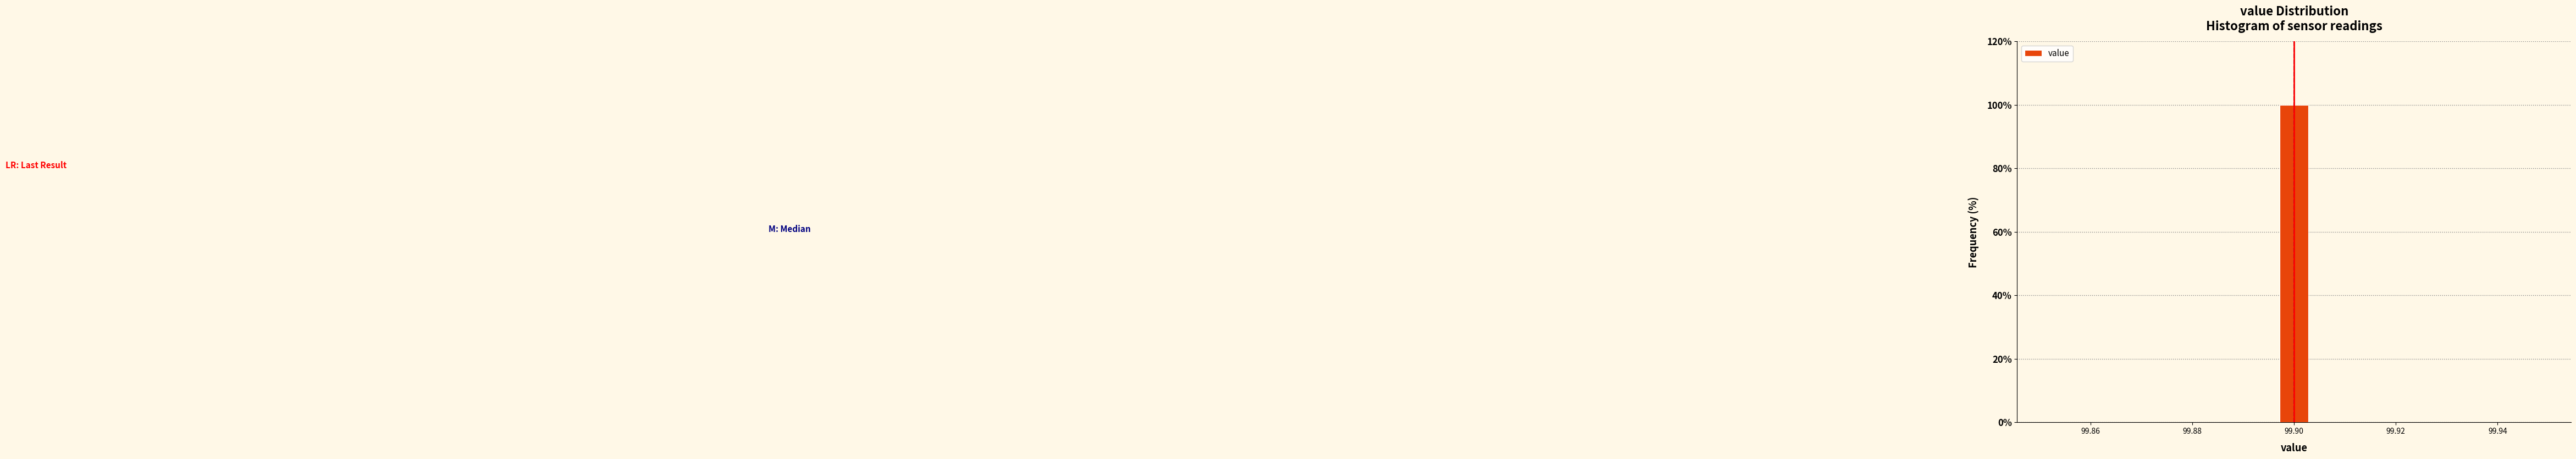

Read against the x-axis, roughly where is the centre of the tallest bar?

99.900